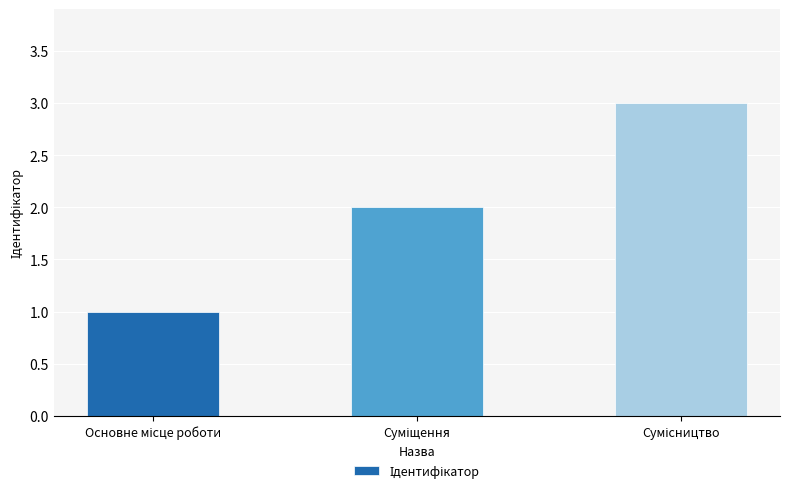

What is the maximum value shown in the chart?

3